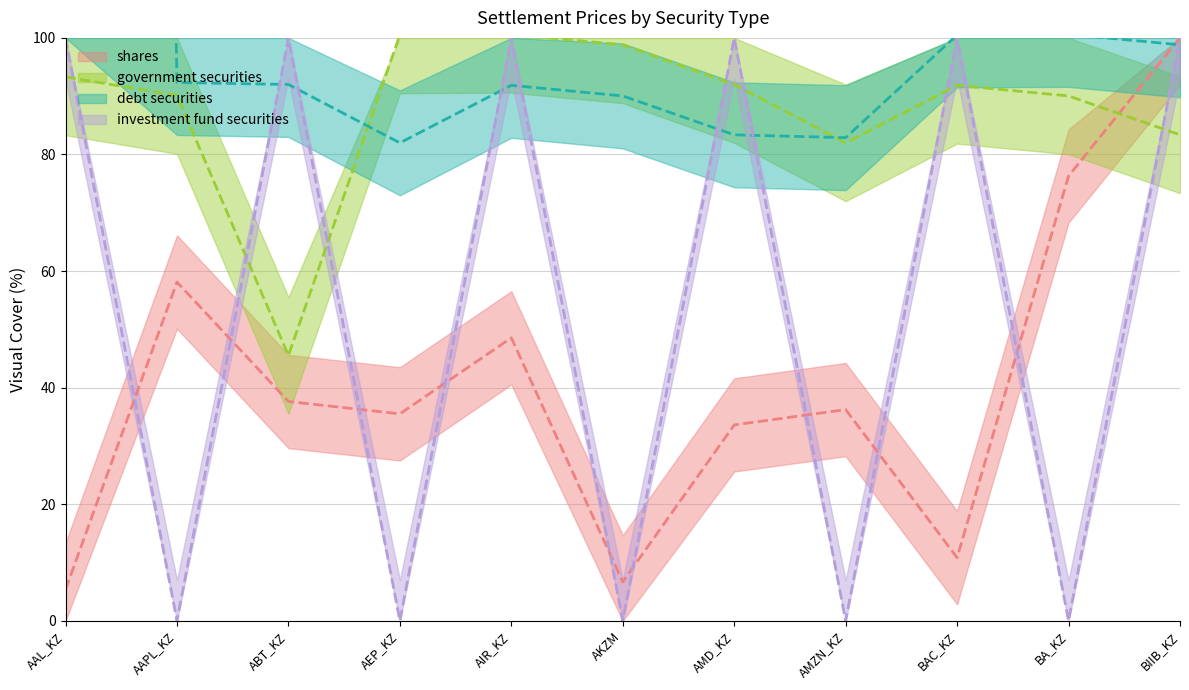

How many interior local valleys does the government securities series have?

2